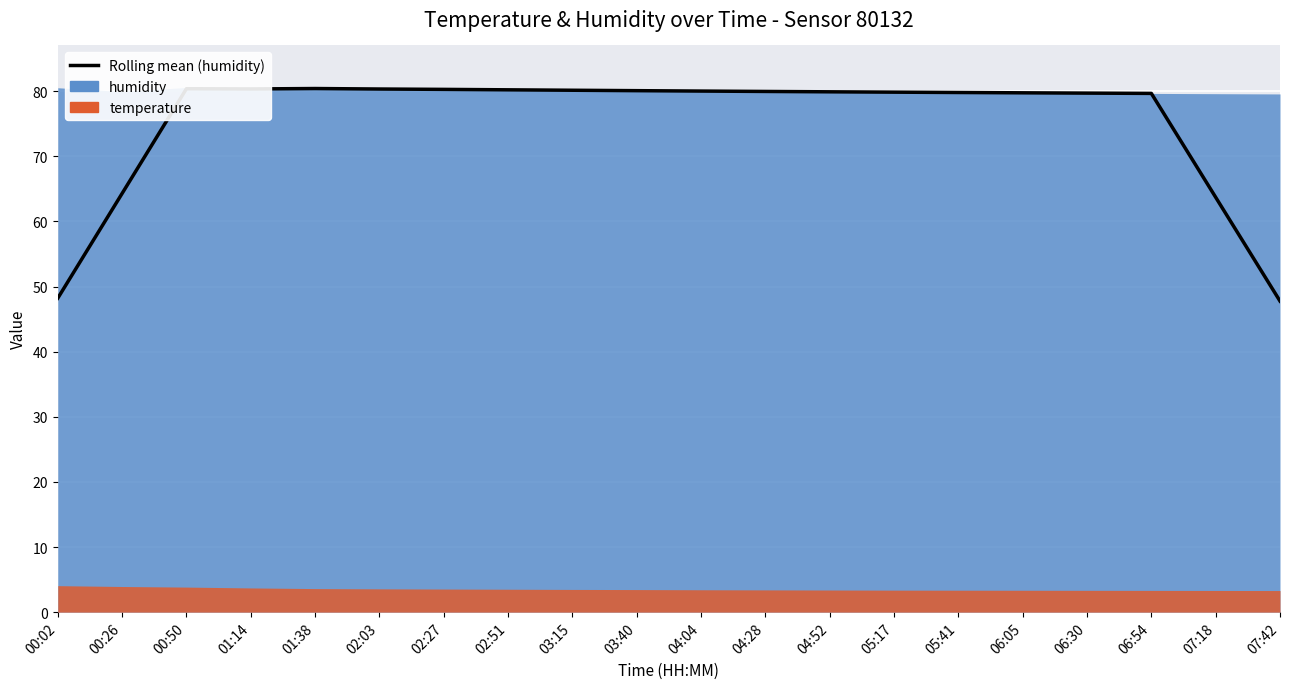

Rank the categories by value from lowest to highest.

07:42, 00:02, 07:18, 00:26, 06:54, 06:30, 06:05, 05:41, 05:17, 04:52, 04:28, 04:04, 03:40, 03:15, 02:51, 02:27, 02:03, 01:14, 00:50, 01:38